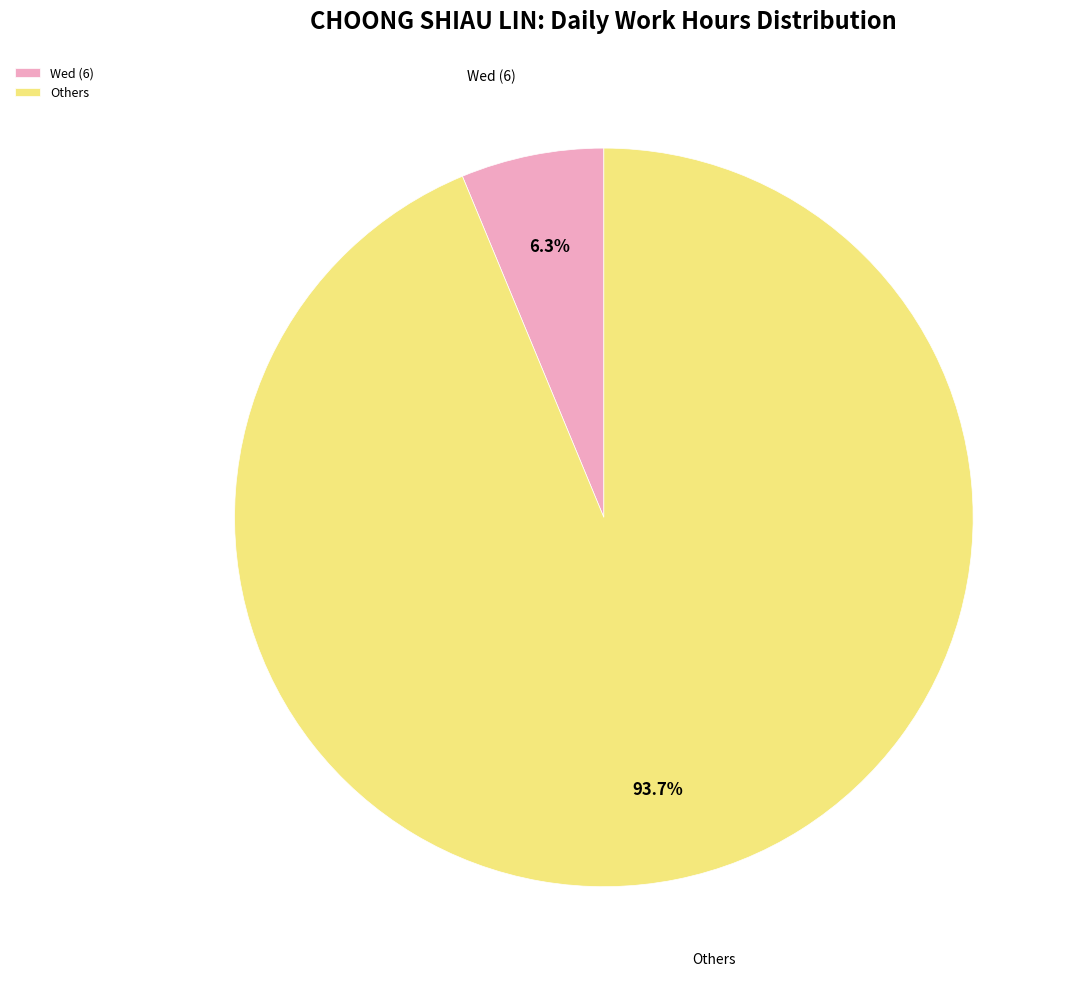

Which slice is the smallest?

Wed (6)